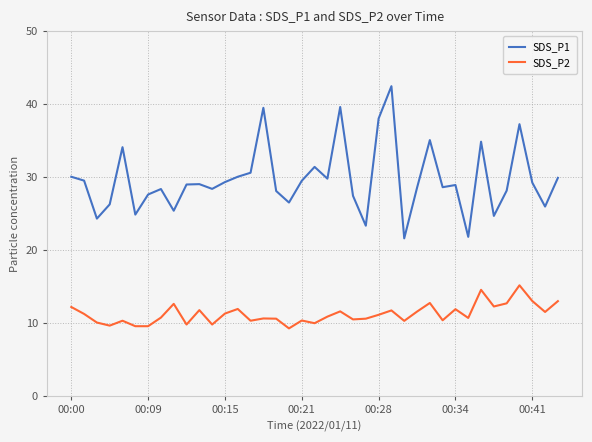

Which series has the largest total across all categories?

SDS_P1